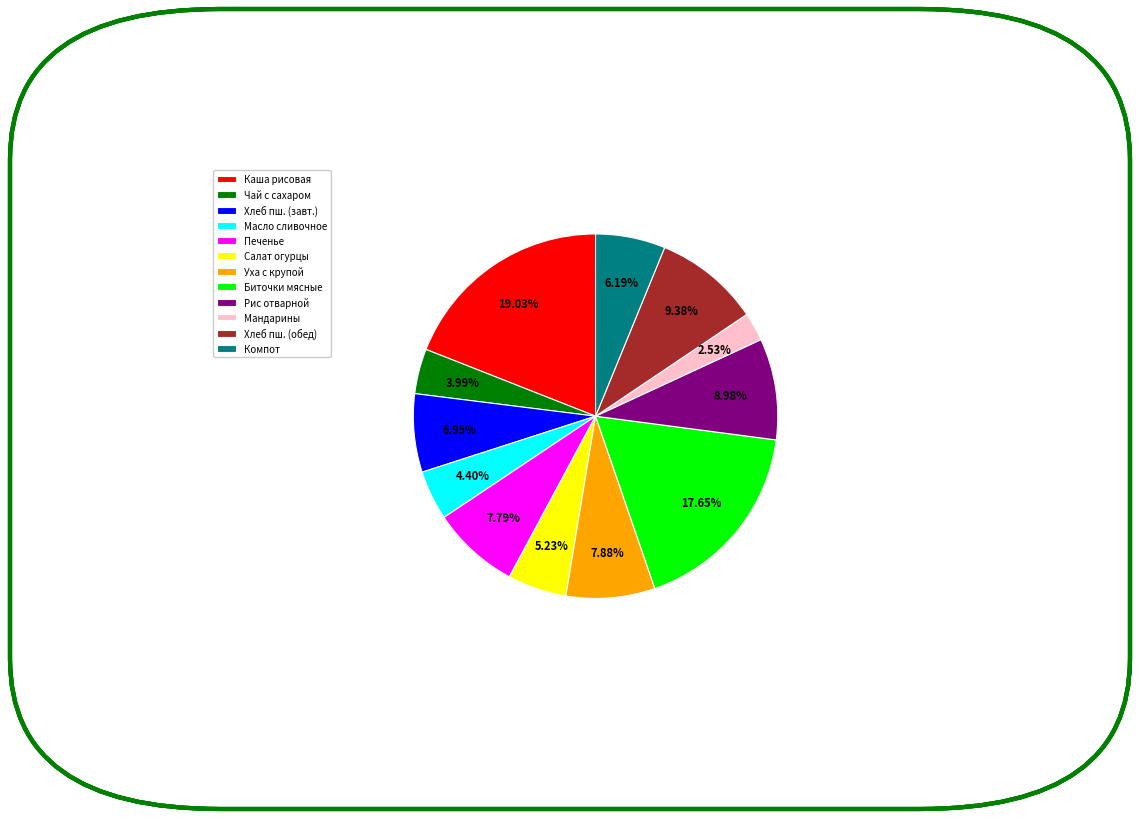

Which has a higher value, Мандарины or Компот?

Компот